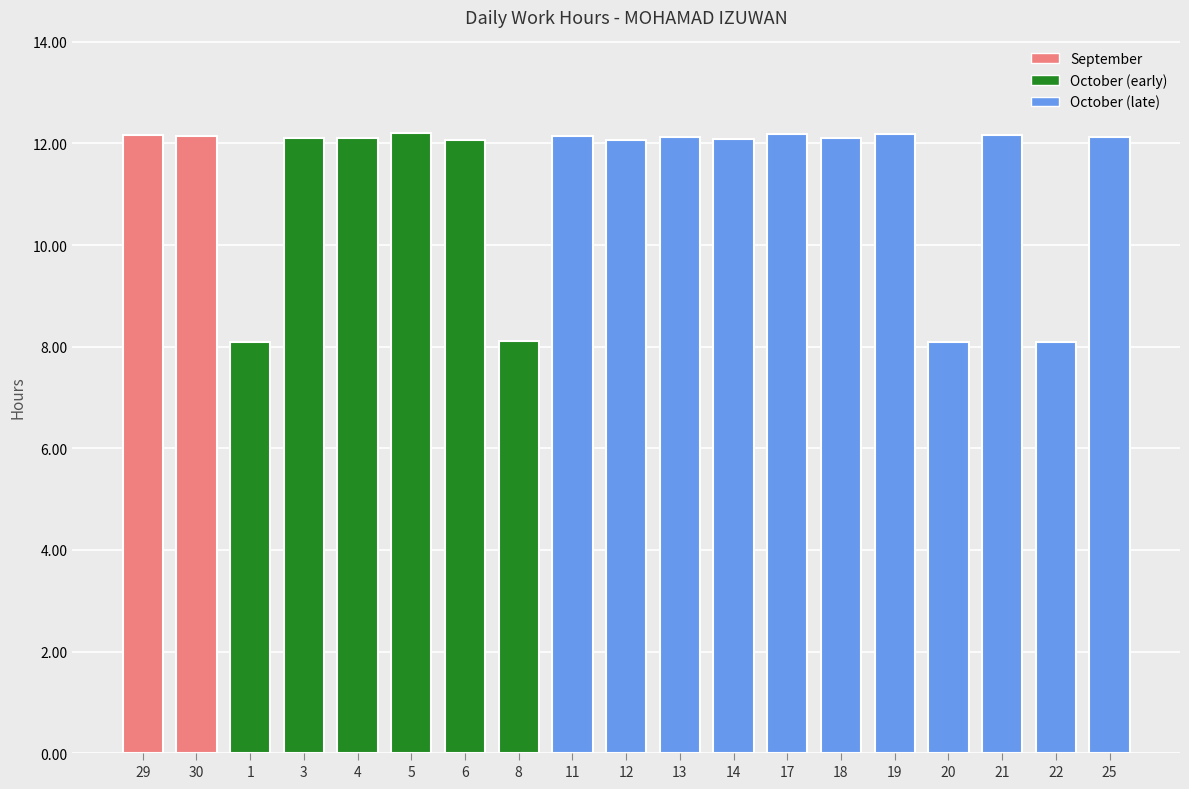

What is the difference between the maximum and second lowest values?

4.1